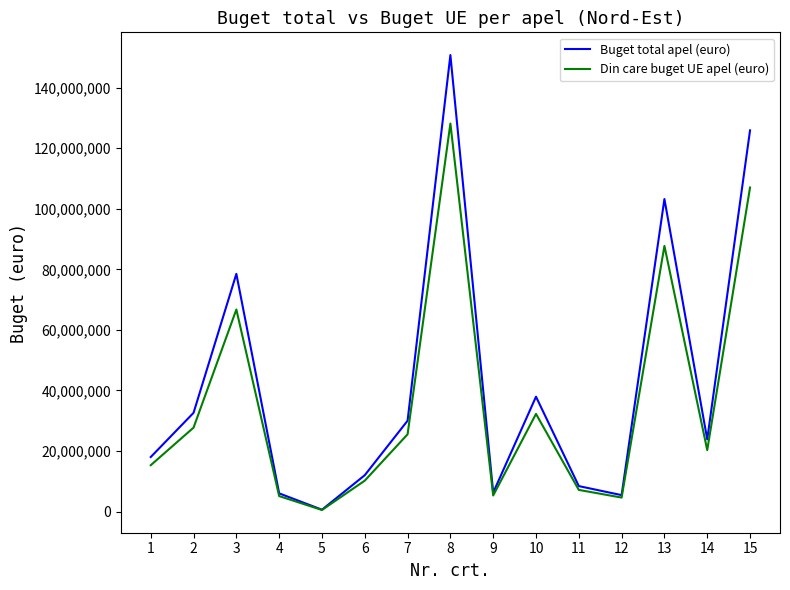

What is the sum of all Buget total apel (euro) values?

639413060